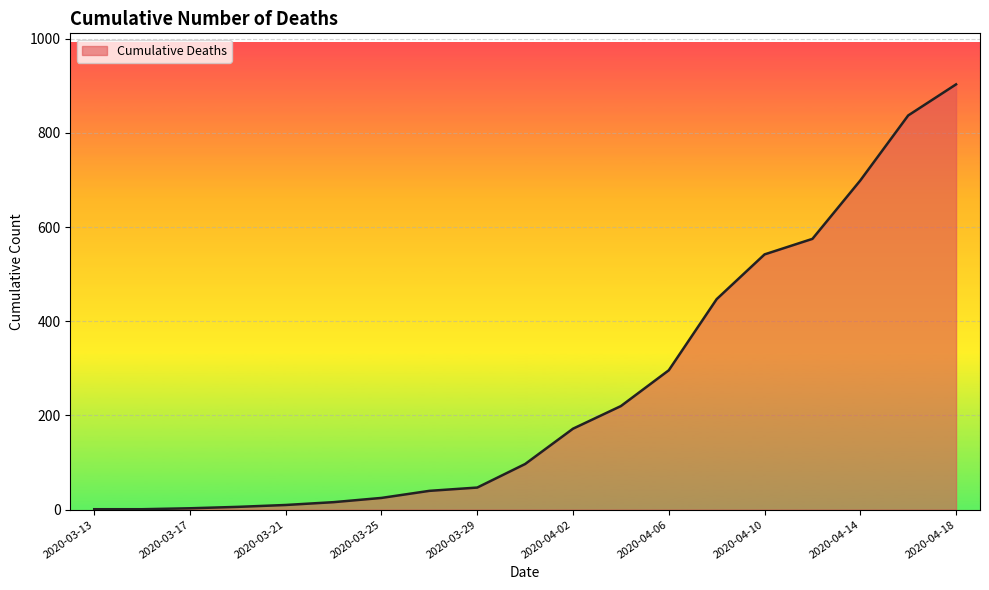

What is the difference between the maximum and minimum values?

902